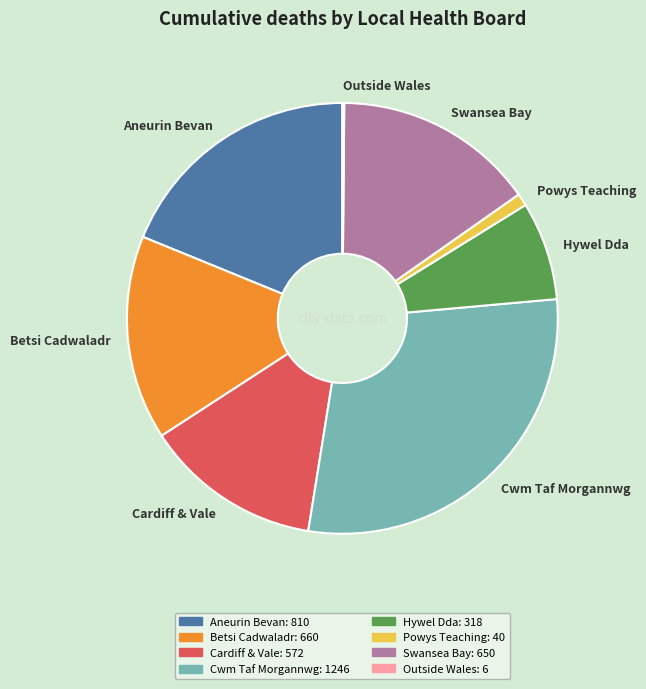

Is there any slice that represents more than half of the pie?

No